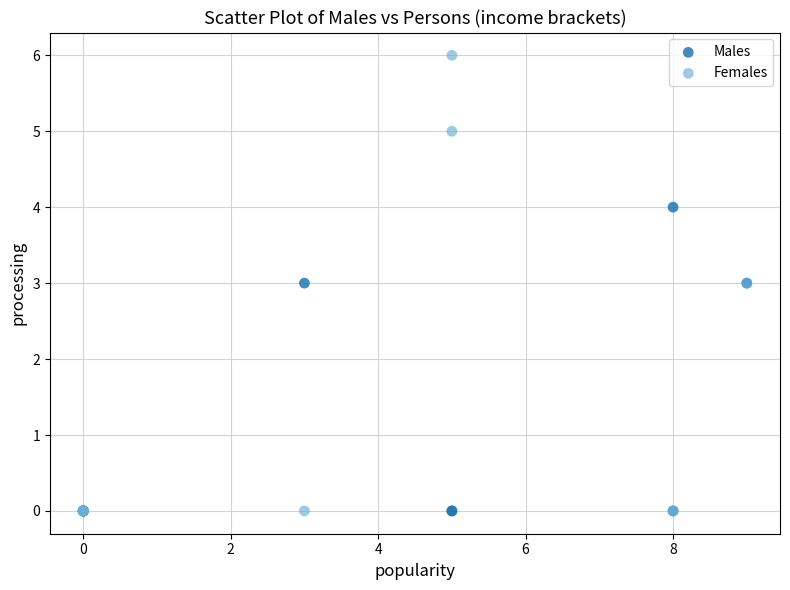

Which series reaches the maximum Y coordinate?

Females